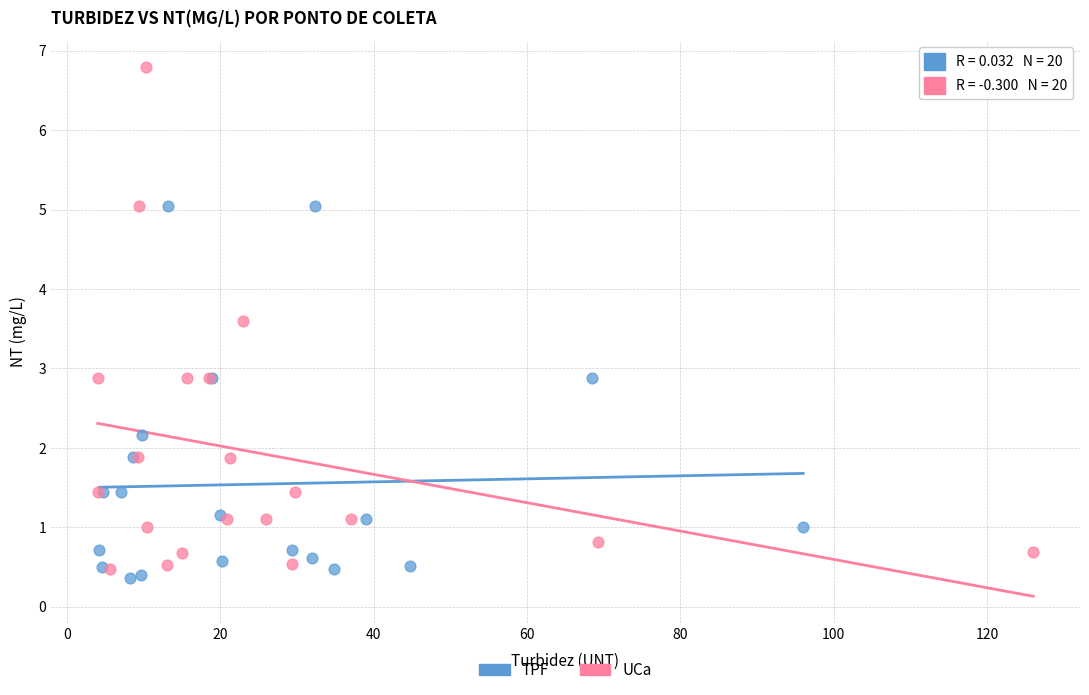

Which series contains the highest Y value?

UCa